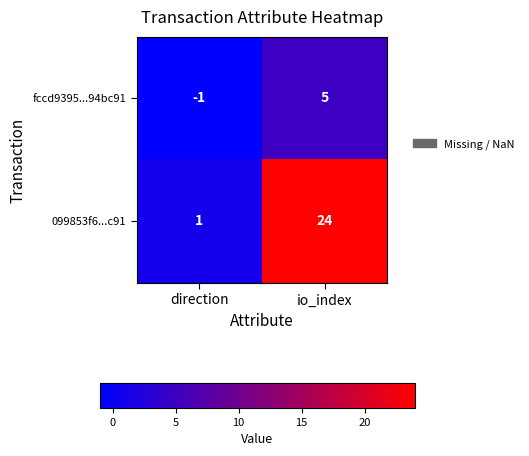

At io_index, list the series in order from smallest to largest.

fccd9395...94bc91, 099853f6...c91